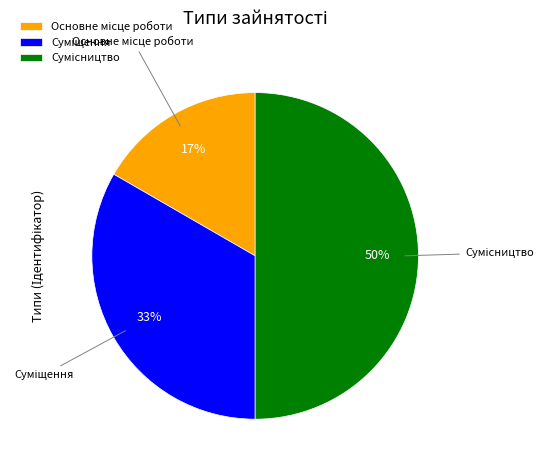

To the nearest percent, what is the average slice percentage?

33%